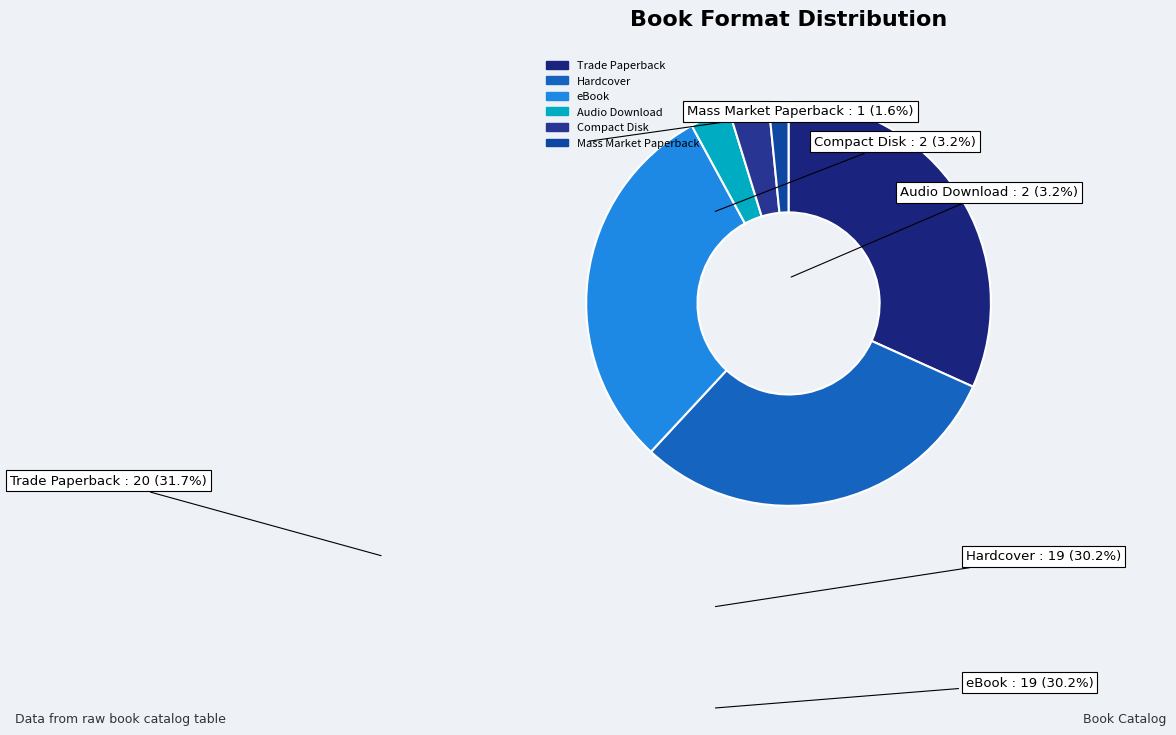

To the nearest percent, what is the difference between the largest and smallest slice percentages?

30%